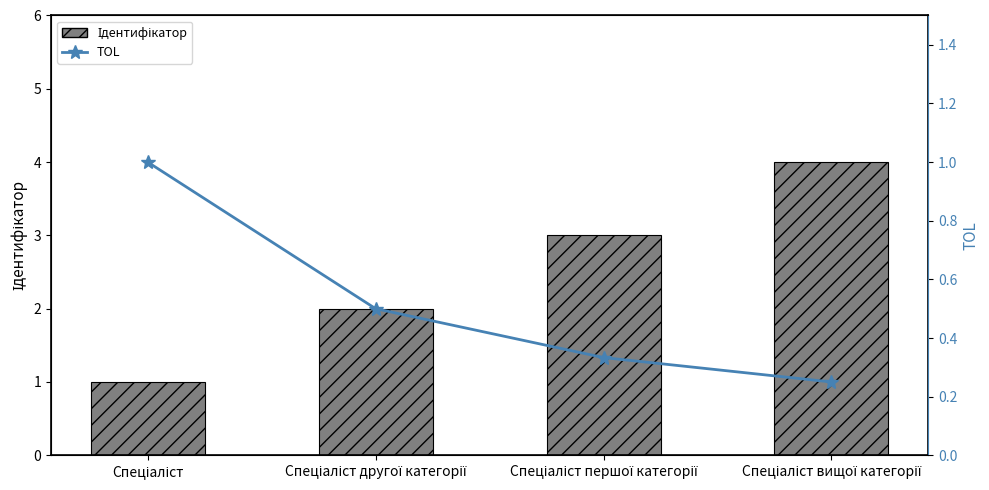

True or false: TOL has a value of 0.2 at Спеціаліст вищої категорії.

True